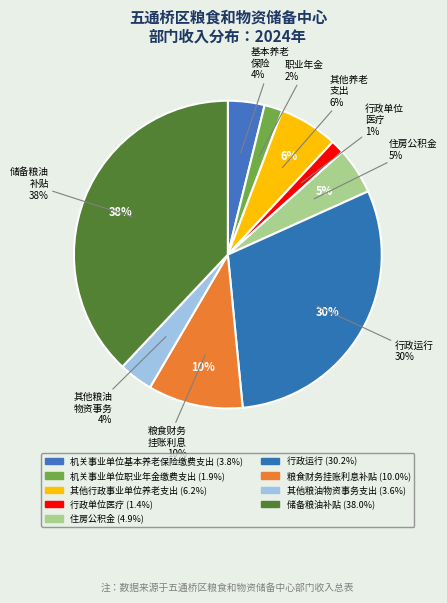

The 行政运行 slice represents 30% of the pie. True or false?

True